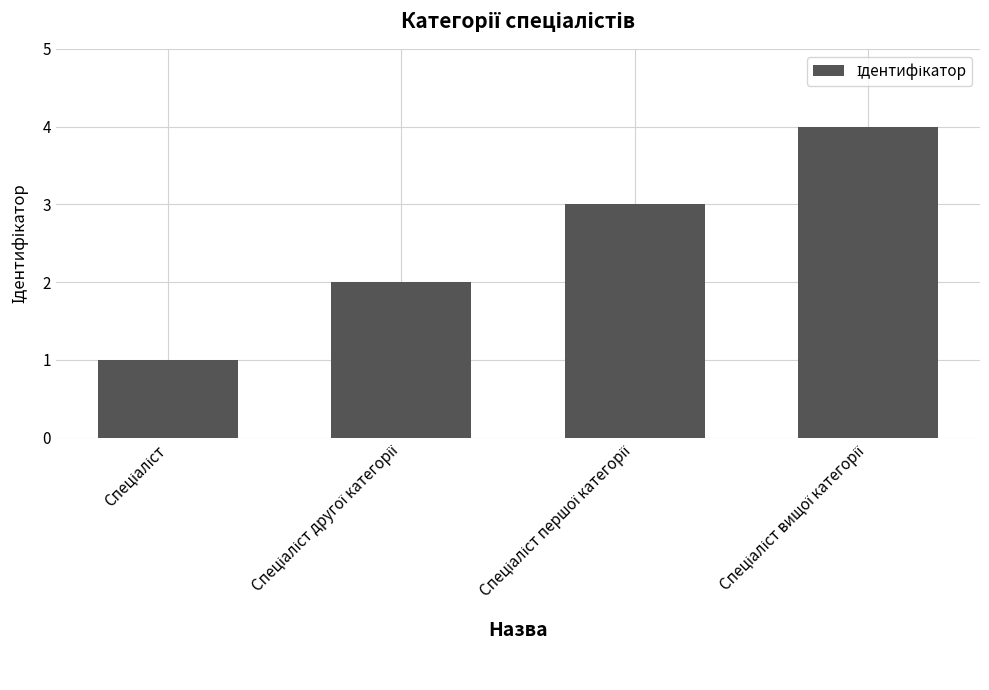

What is the greatest value displayed?

4